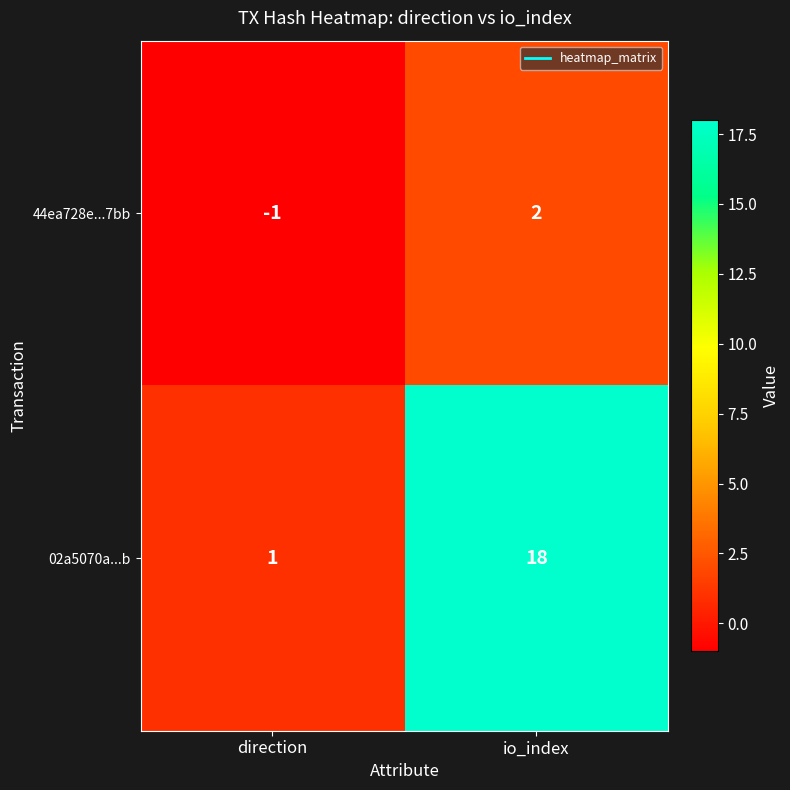

At which category does the chart reach its minimum across all series?

direction